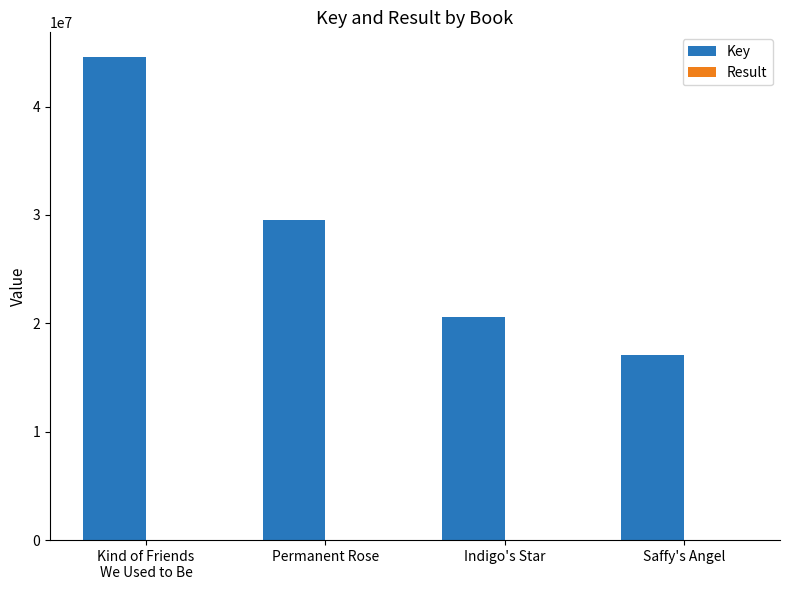

Which series has the largest total across all categories?

Key